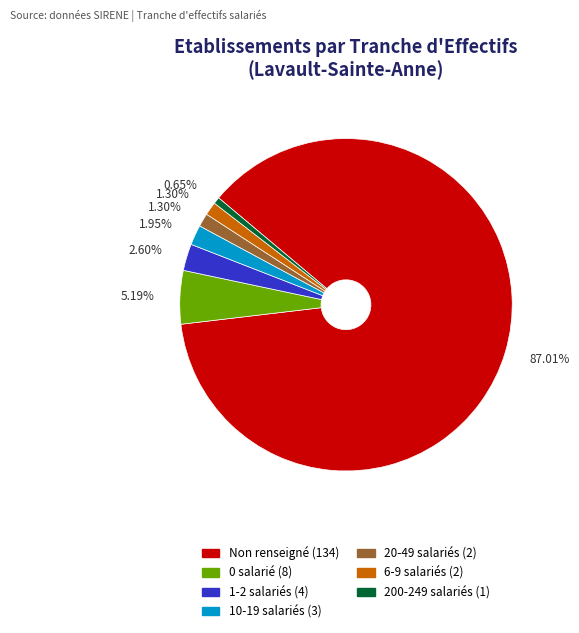

Is there a majority slice in this chart?

Yes